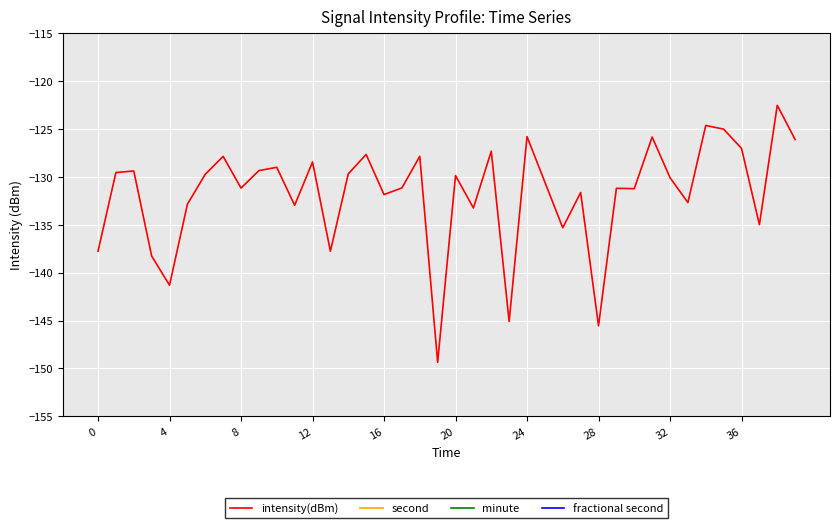

Between 27 and 31, which series saw the biggest shift?

second